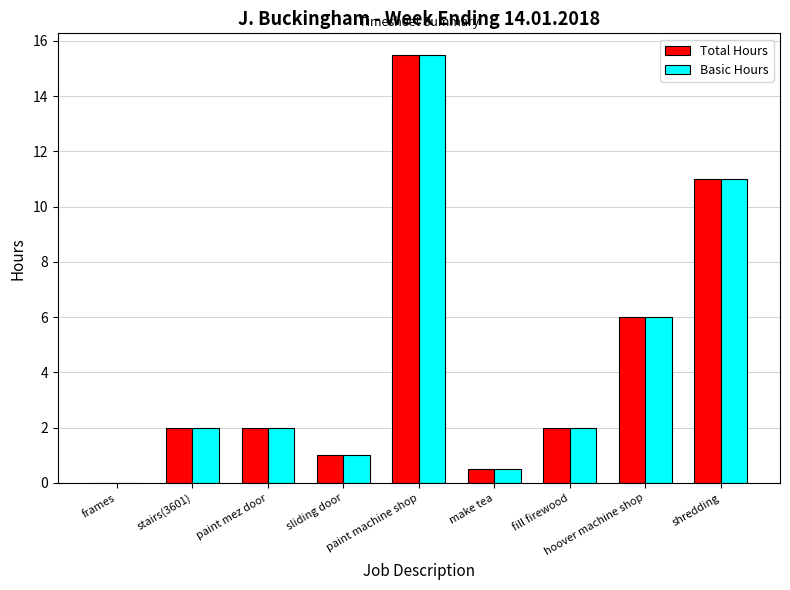

What is the maximum value for Basic Hours?

15.5